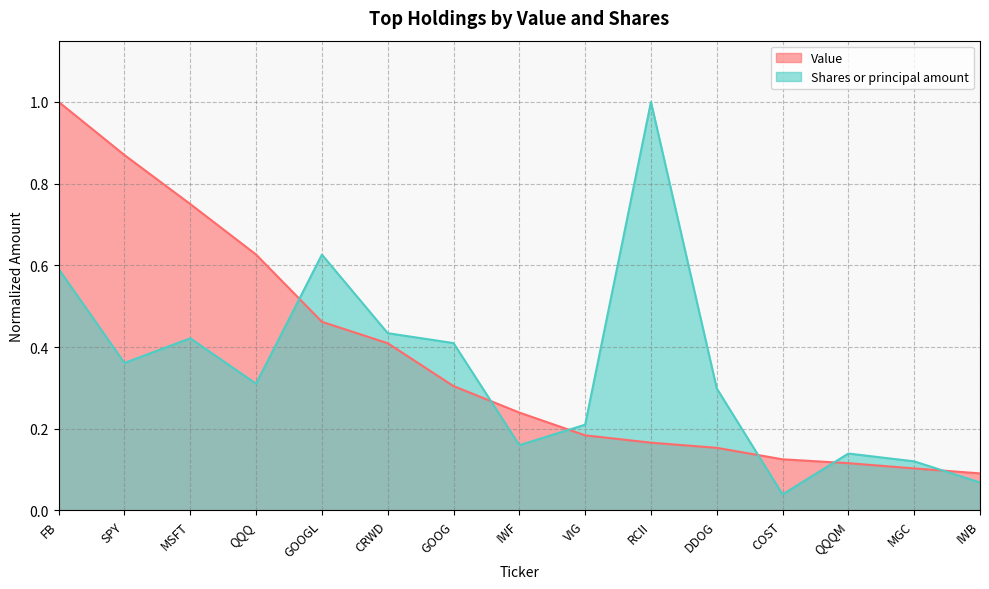

At which label does Shares or principal amount reach its peak?

RCII